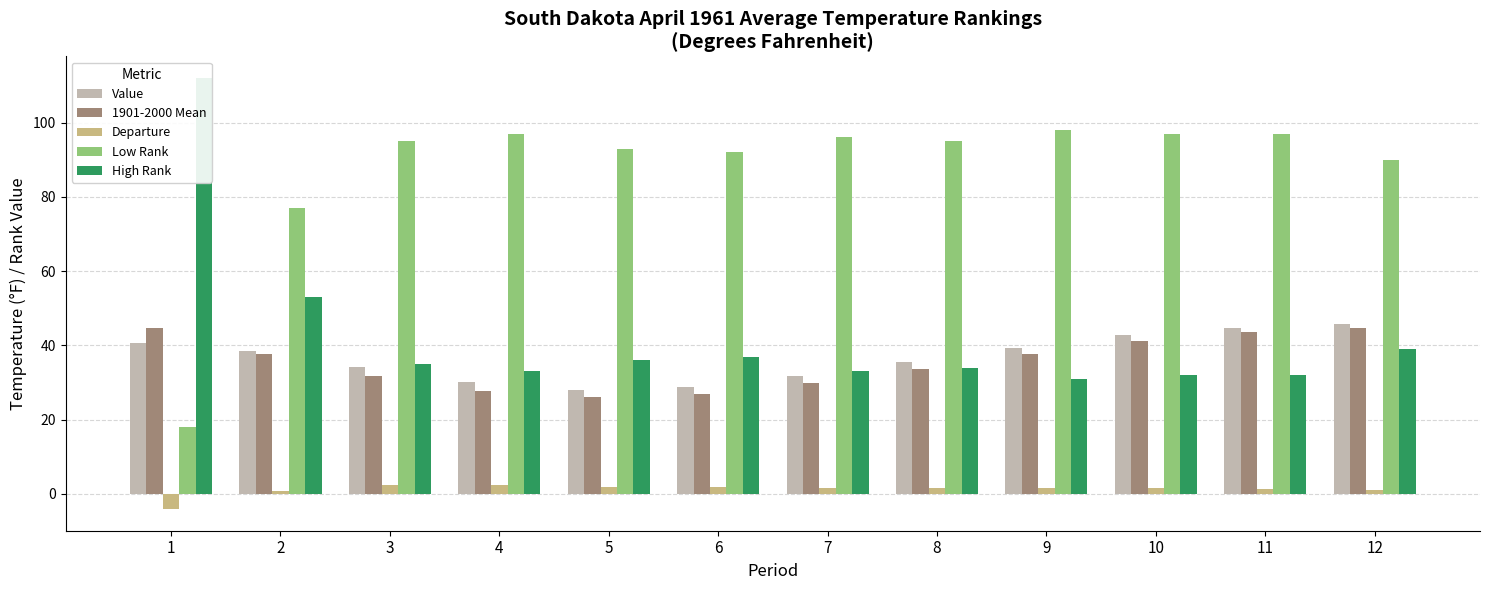

What value does the 1901-2000 Mean series have at 3?

31.8